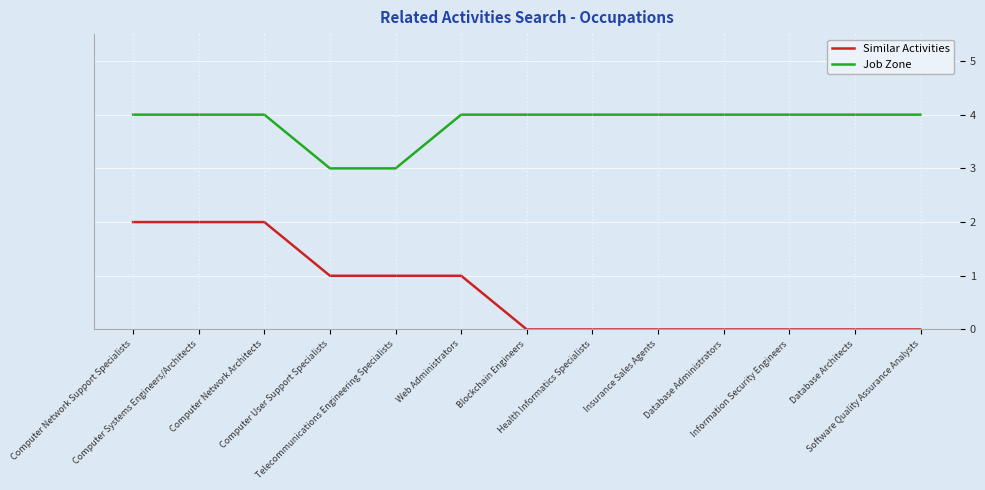

True or false: Similar Activities and Job Zone intersect in this chart.

False